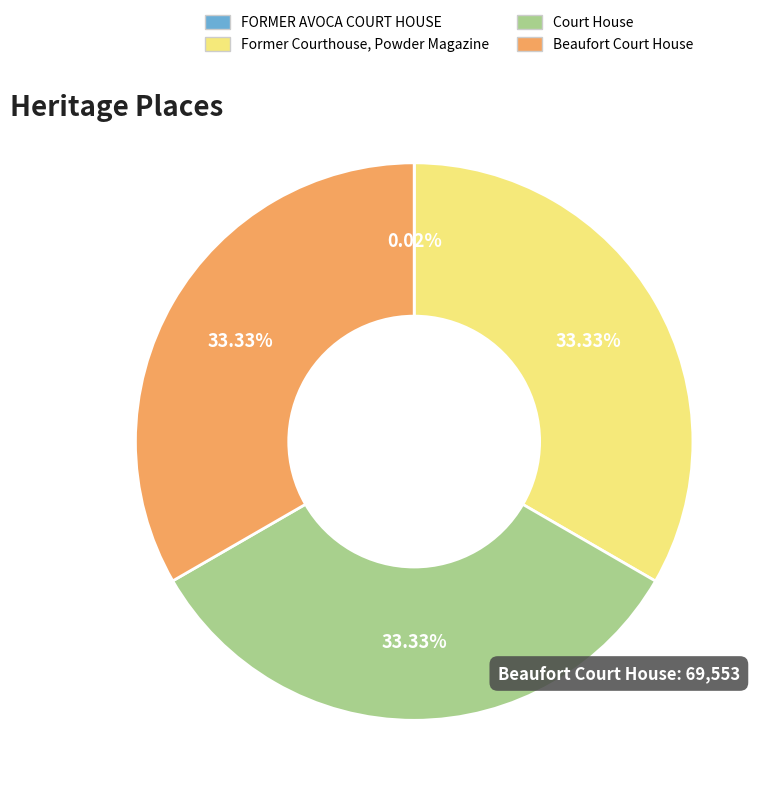

True or false: Court House accounts for 33% of the total.

True